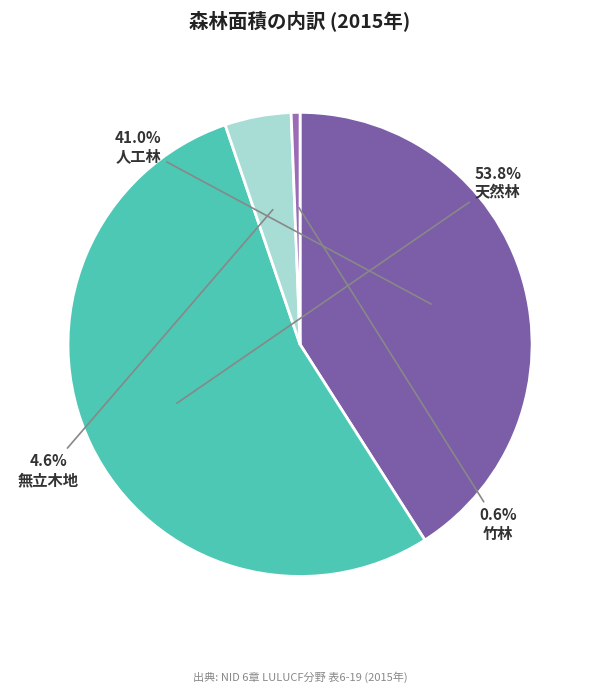

How many segments does this pie chart have?

4